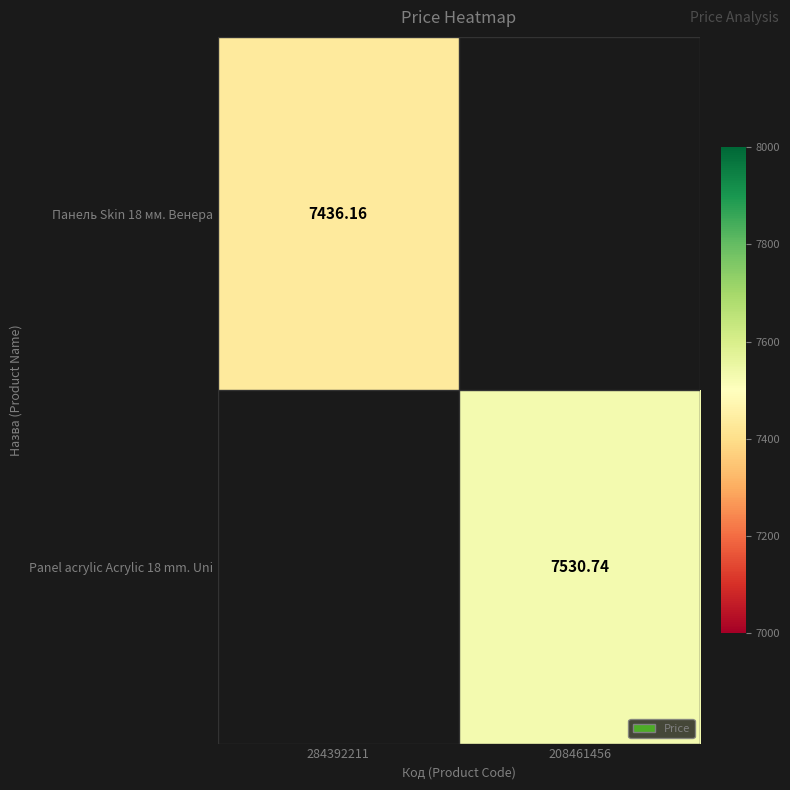

List the series in order of their peak value, lowest first.

Панель Skin 18 мм. Венера, Panel acrylic Acrylic 18 mm. Uni